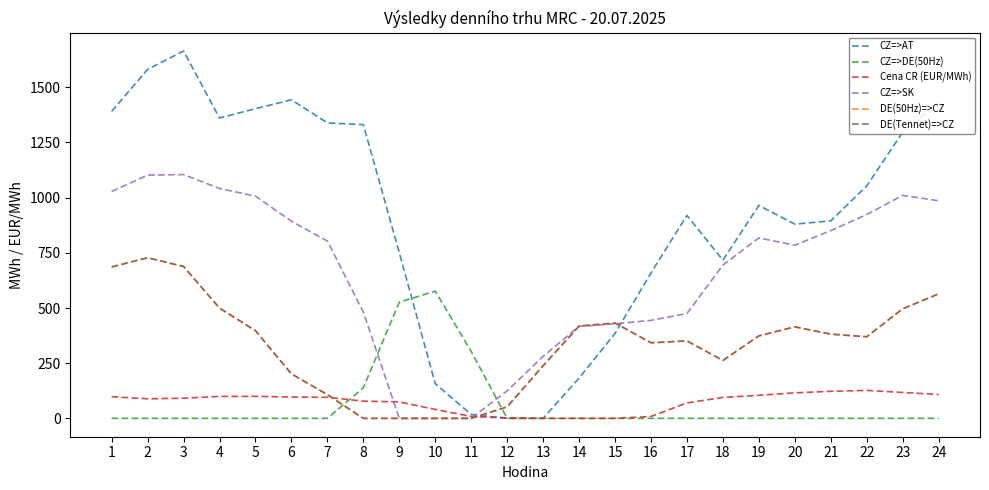

At how many categories does at least one series exceed 1012?

11